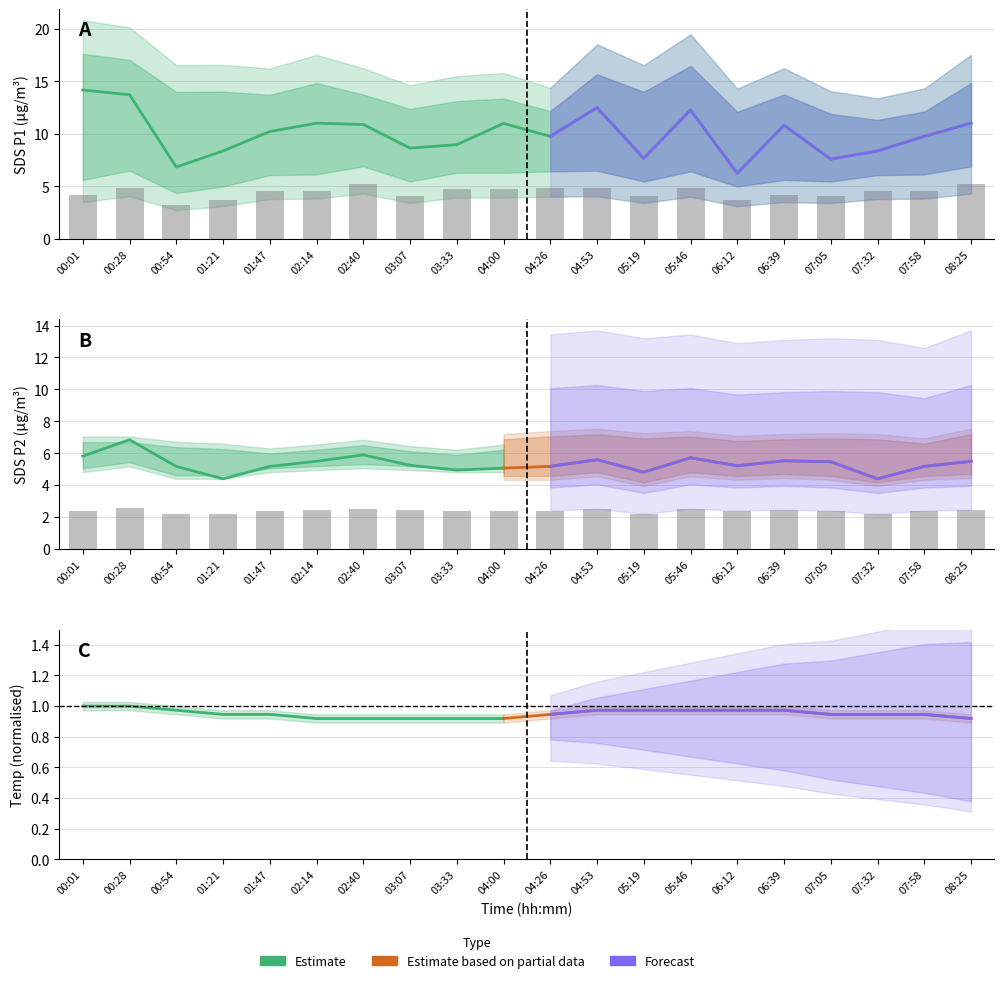

Which has a higher value, 06:12 or 04:00?

04:00